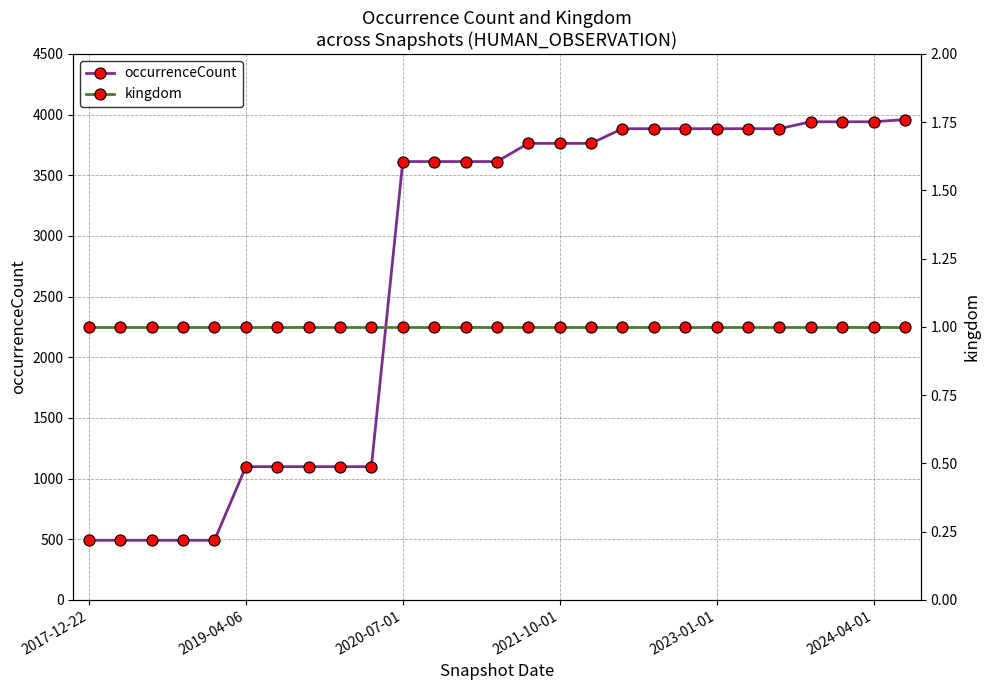

What is the lowest value of the occurrenceCount series?

491